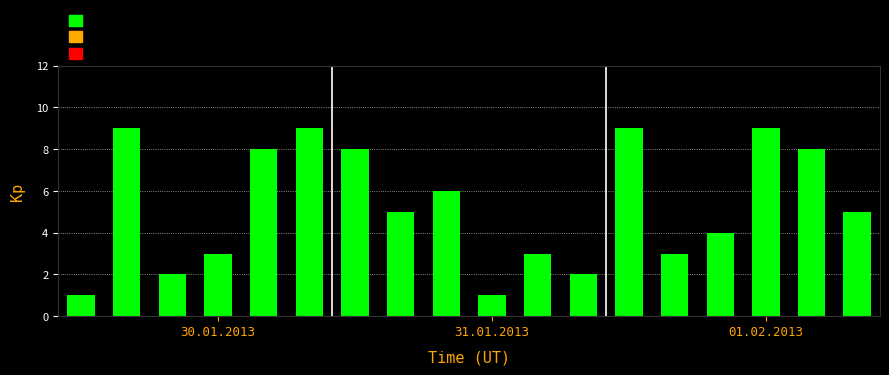

What is the maximum value shown in the chart?

9